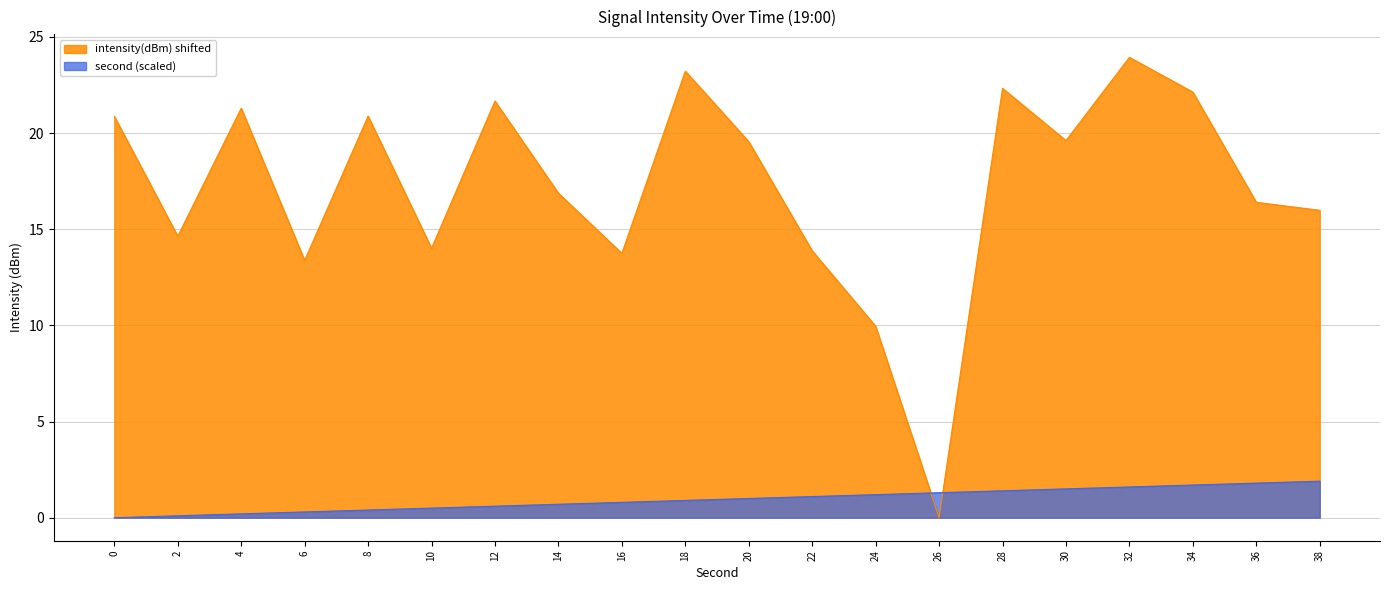

Reading right to left, list all the values displayed in this chart.

intensity(dBm): 38=16.0	36=16.4	34=22.1	32=23.9	30=19.6	28=22.3	26=0.0	24=10.0	22=13.9	20=19.6	18=23.2	16=13.7	14=16.9	12=21.7	10=14.0	8=20.9	6=13.4	4=21.3	2=14.6	0=20.9
second: 38=1.9	36=1.8	34=1.7	32=1.6	30=1.5	28=1.4	26=1.3	24=1.2	22=1.1	20=1.0	18=0.9	16=0.8	14=0.7	12=0.6	10=0.5	8=0.4	6=0.3	4=0.2	2=0.1	0=0.0